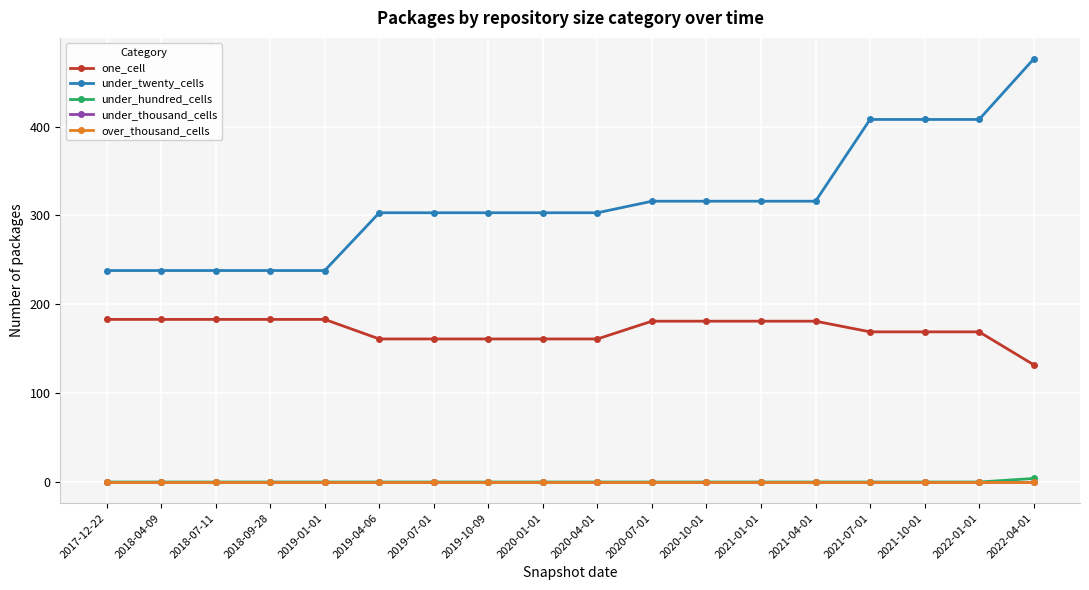

At which label does one_cell reach its minimum?

2022-04-01